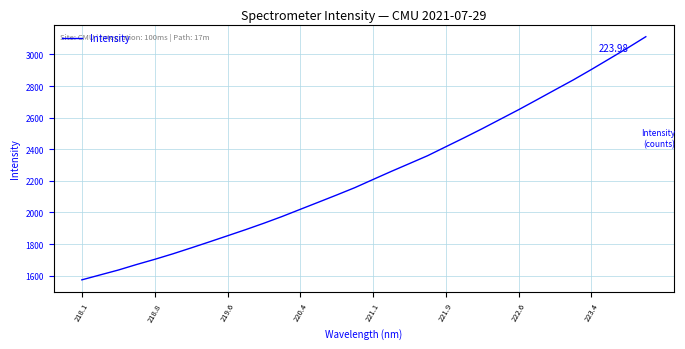

What is the difference between the maximum and minimum values?

1539.1